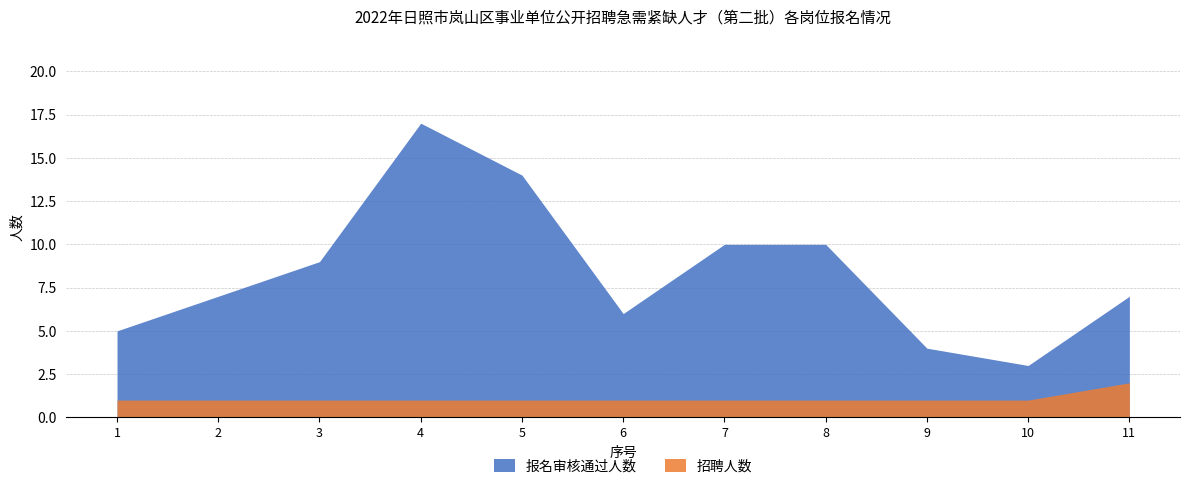

Reading left to right, what are all the values shown in this chart?

报名审核通过人数: 1=5	2=7	3=9	4=17	5=14	6=6	7=10	8=10	9=4	10=3	11=7
招聘人数: 1=1	2=1	3=1	4=1	5=1	6=1	7=1	8=1	9=1	10=1	11=2